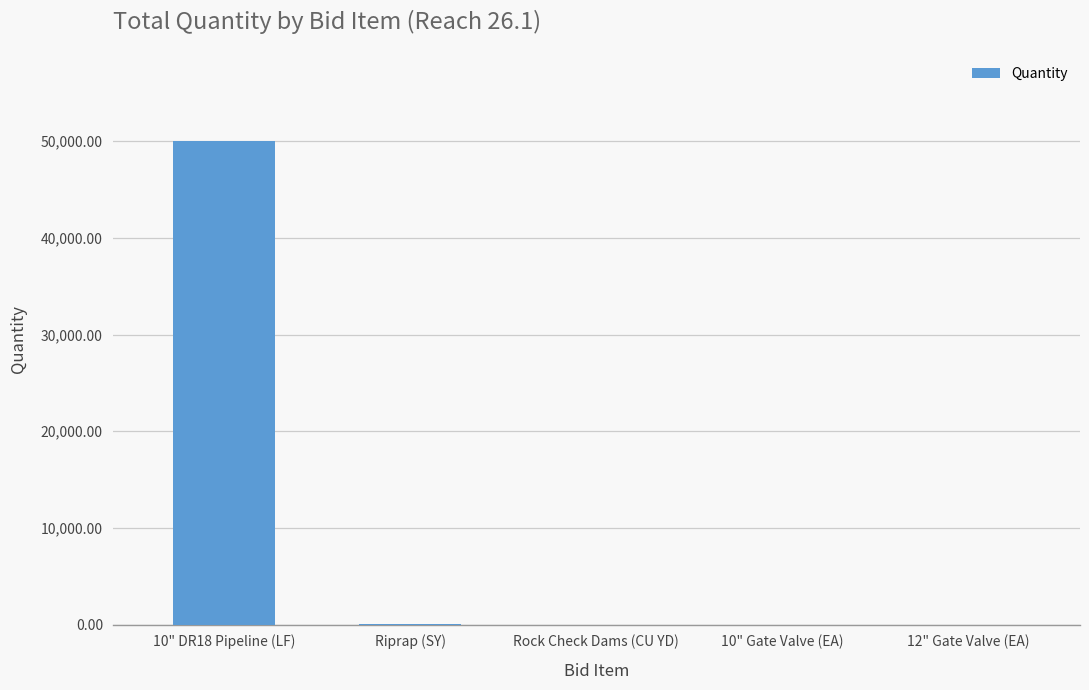

True or false: the data shows 0 at Rock Check Dams (CU YD).

True